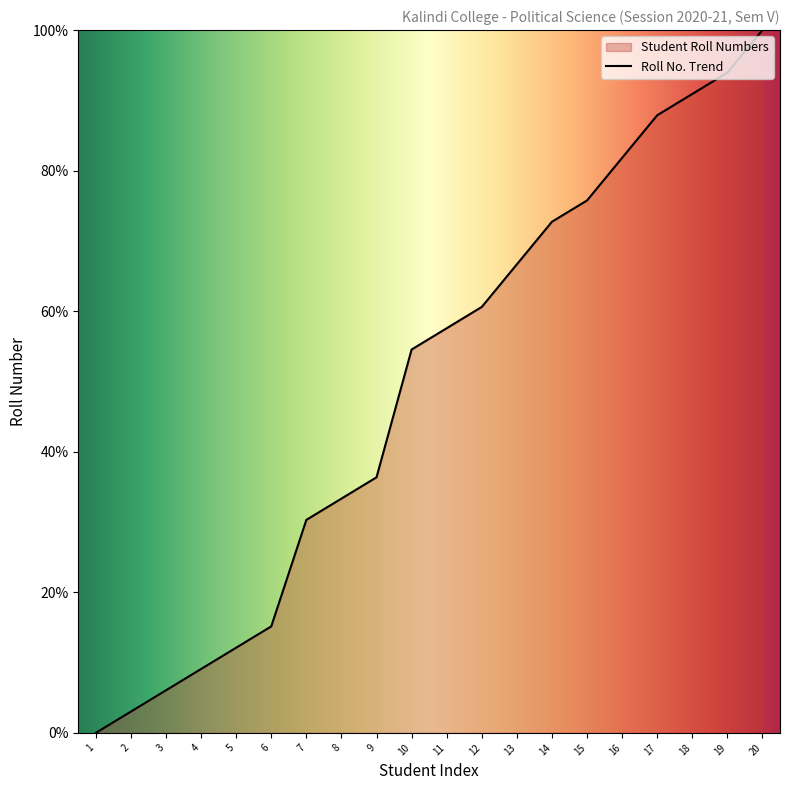

Does the chart display data point markers on the line(s)?

No